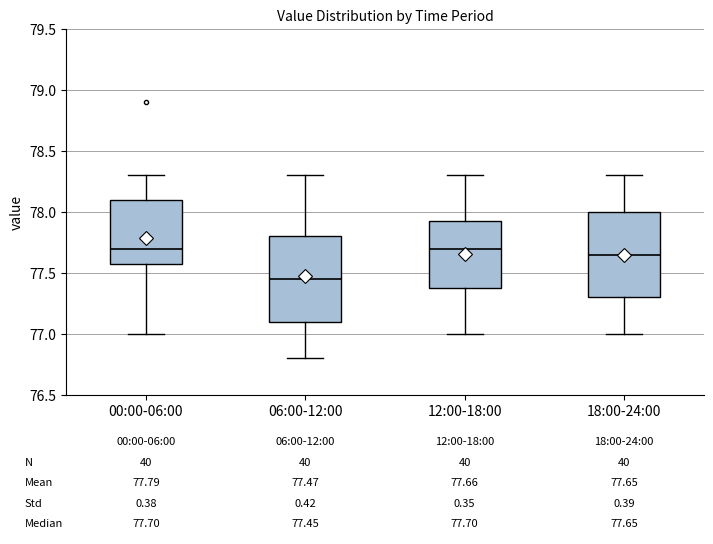

Which box's median line is the lowest?

06:00-12:00